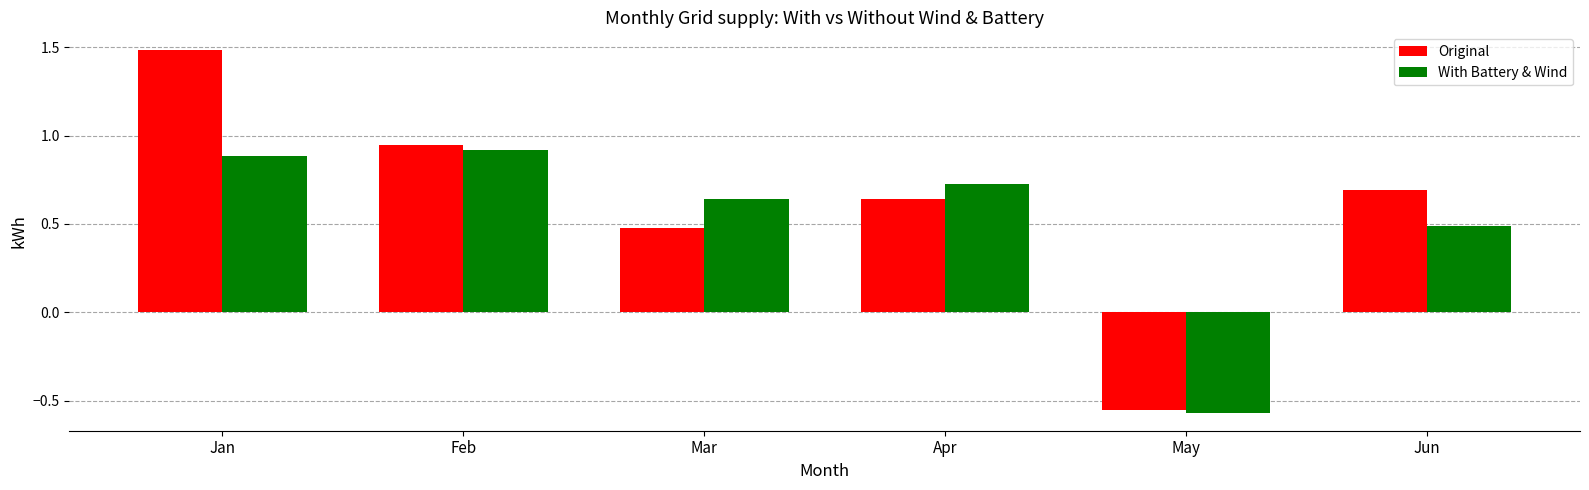

Rank the series by their maximum value, from lowest to highest.

With Battery & Wind, Original